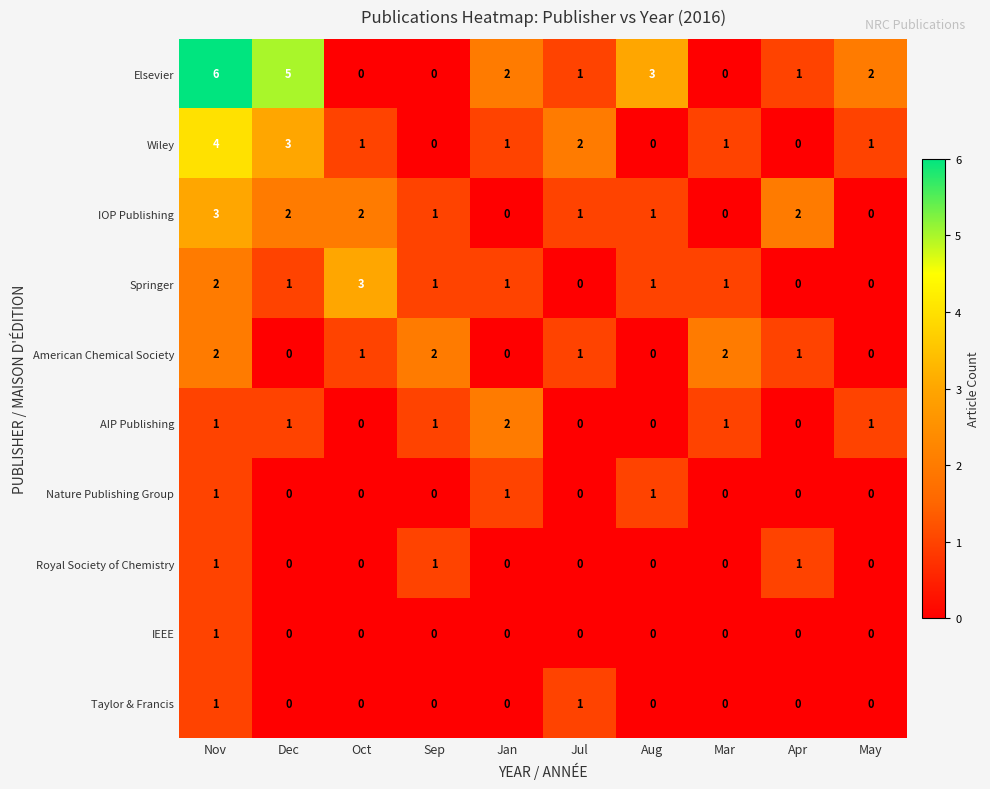

Where is Elsevier nearest to the value 3?

Aug